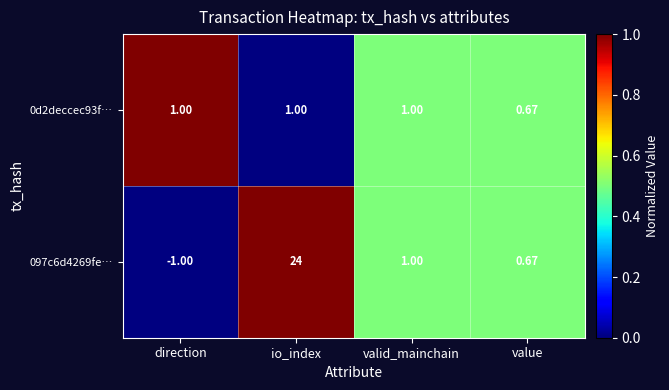

At which label is 0d2deccec93f… closest to 0?

value